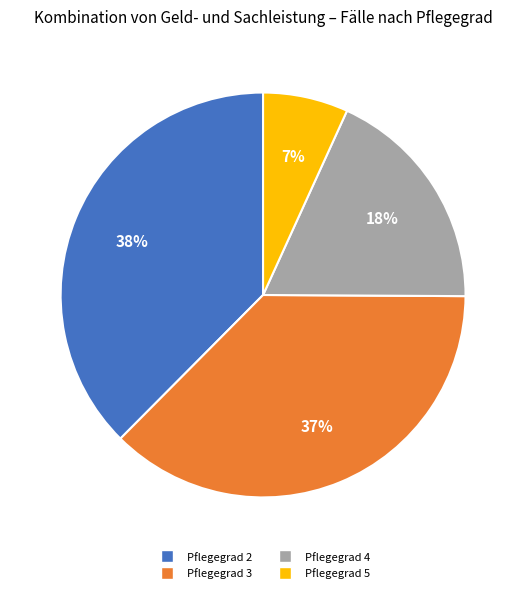

What is the ratio of the value at Pflegegrad 4 to the value at Pflegegrad 3?

0.5